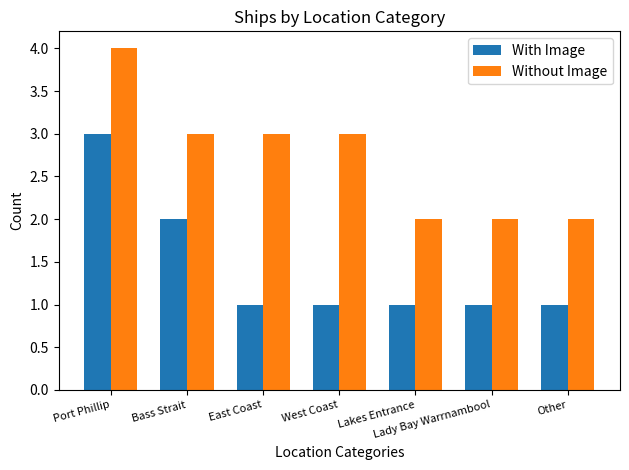

How many distinct data groups are displayed?

2